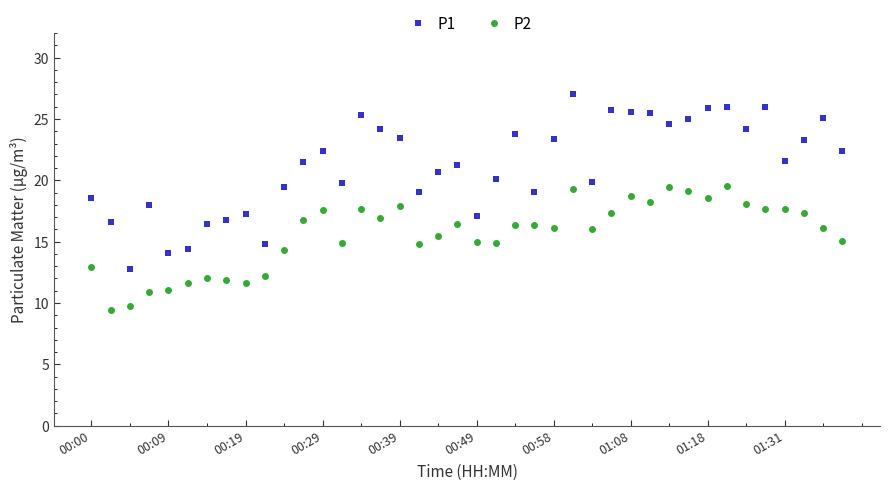

Rank the series by their maximum value, from highest to lowest.

P1, P2